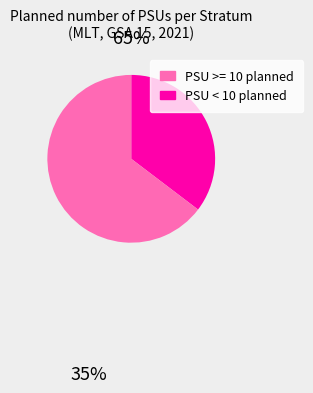

Does any single category account for the majority?

Yes